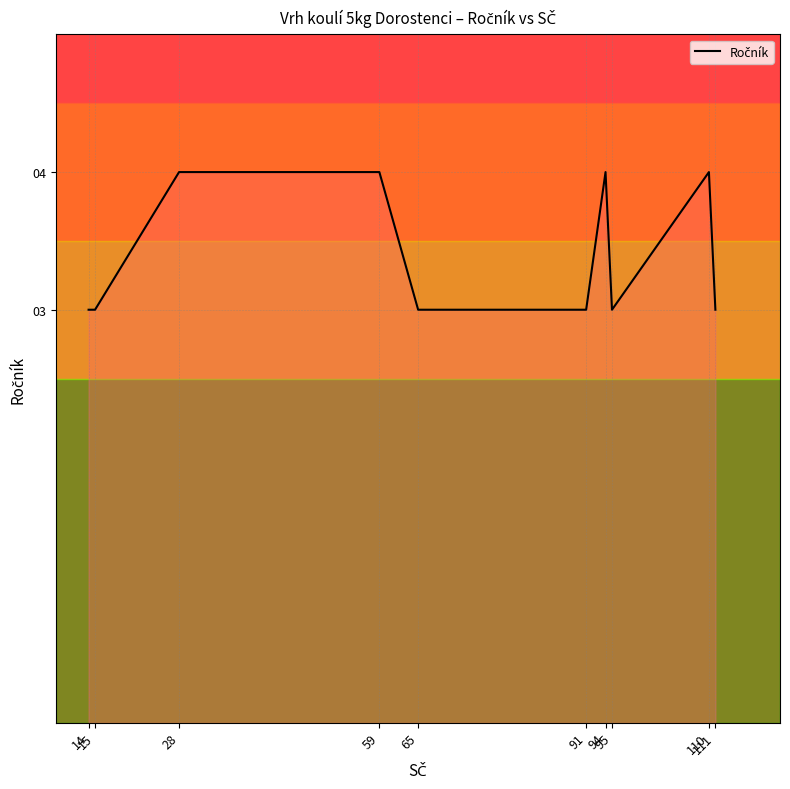

What is the minimum value shown in the chart?

3